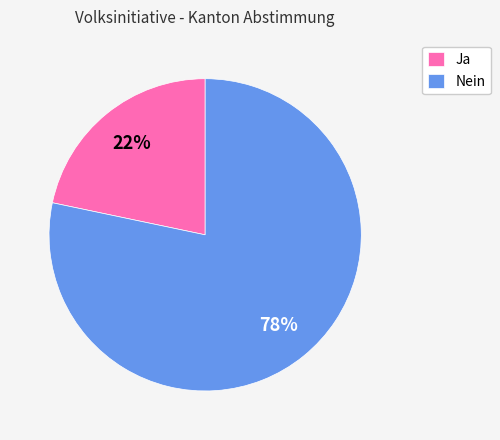

The Nein slice represents 71% of the pie. True or false?

False